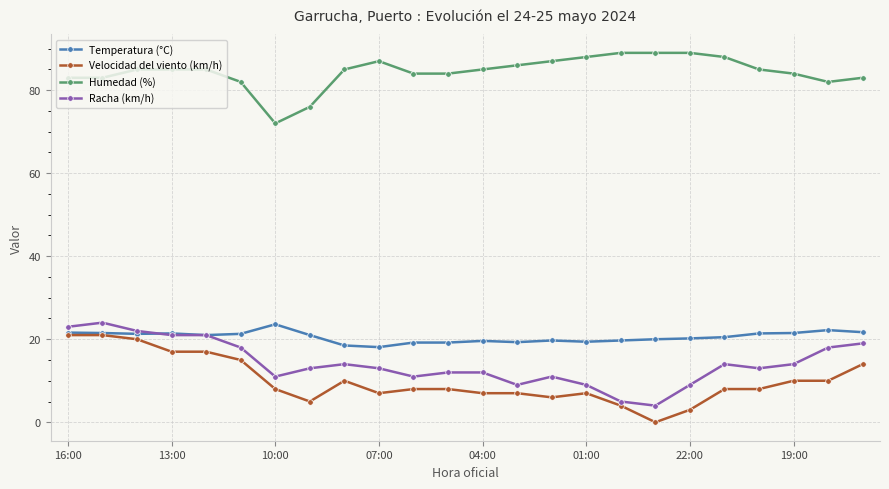

Which series has the largest range (max minus min)?

Velocidad del viento (km/h)